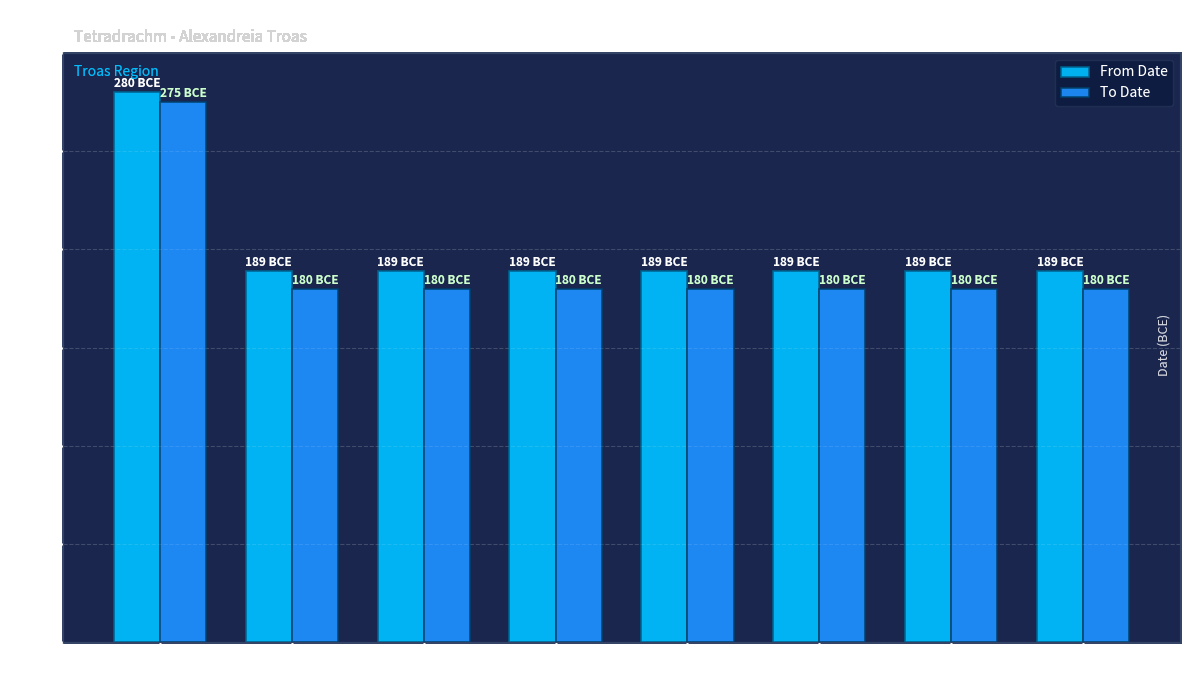

How many data points in To Date are above 180?

1